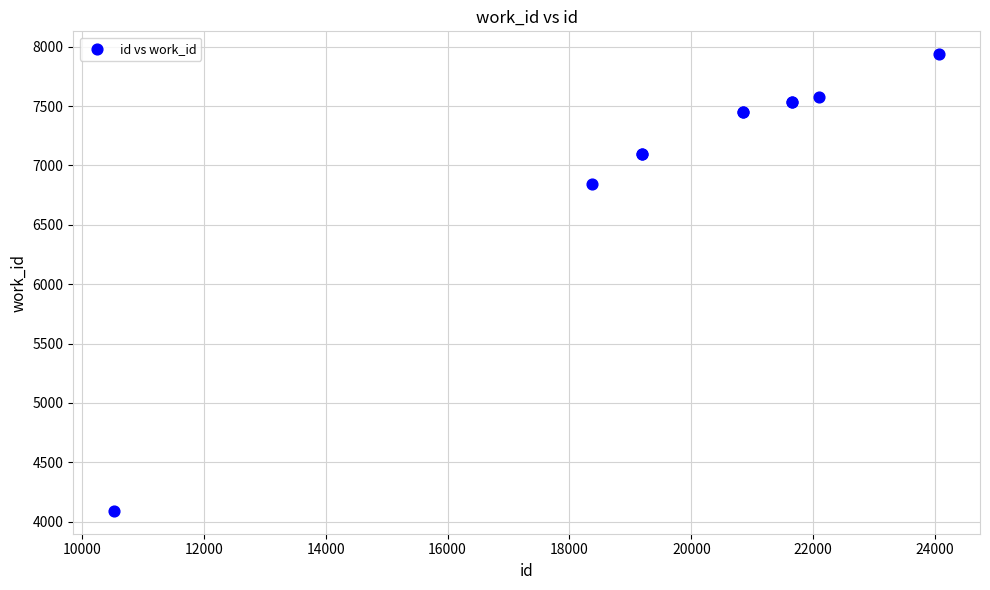

What Y value in the scatter plot is closest to 6014?

6842